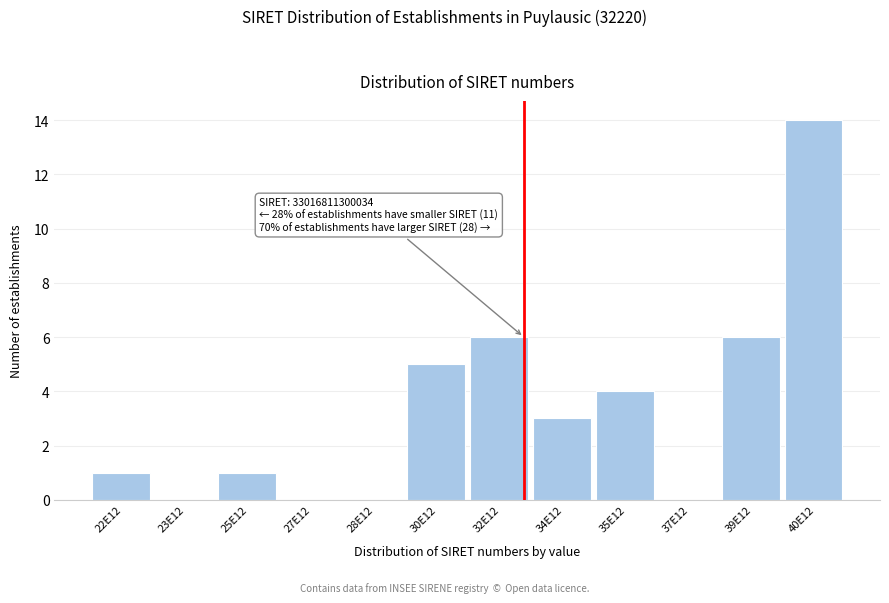

Reading right to left, transcribe all the data shown in this chart.

40E12=14	39E12=6	37E12=0	35E12=4	34E12=3	32E12=6	30E12=5	28E12=0	27E12=0	25E12=1	23E12=0	22E12=1